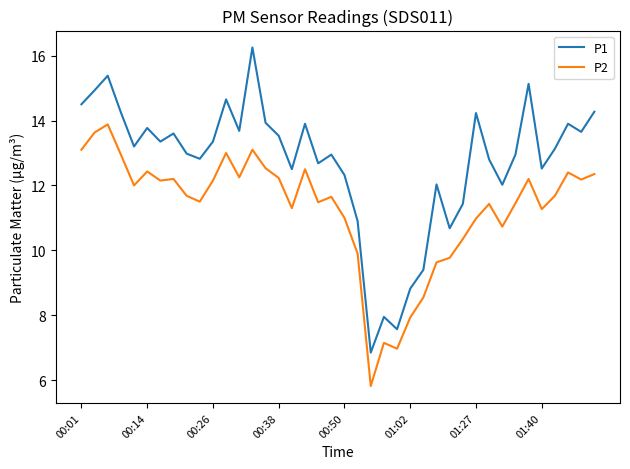

Rank the series by their maximum value, from highest to lowest.

P1, P2